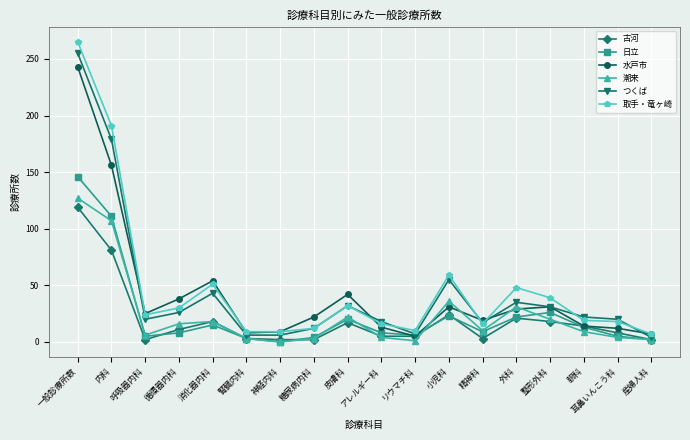

At which category does the chart reach its peak across all series?

一般診療所数